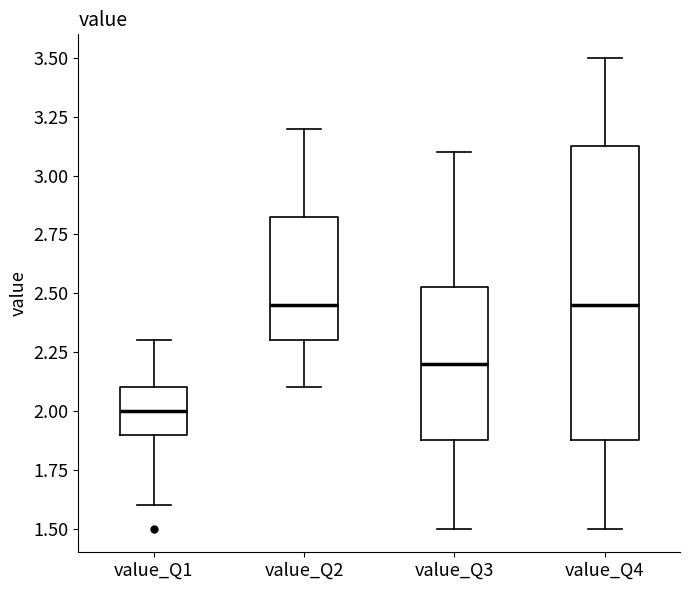

Which box is the tallest, from its lower edge to its upper edge?

value_Q4